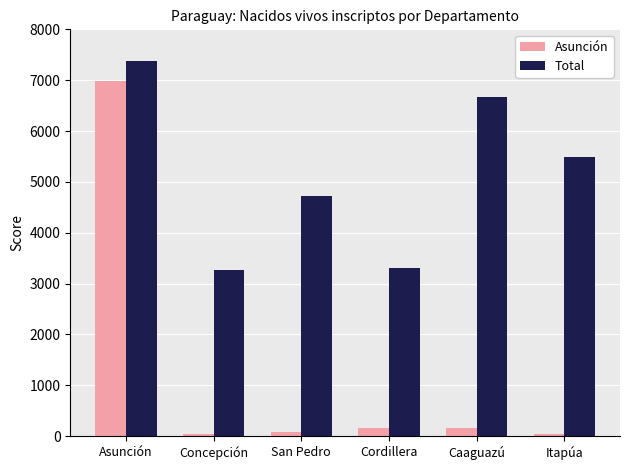

At which category is the sum across all series the highest?

Asunción